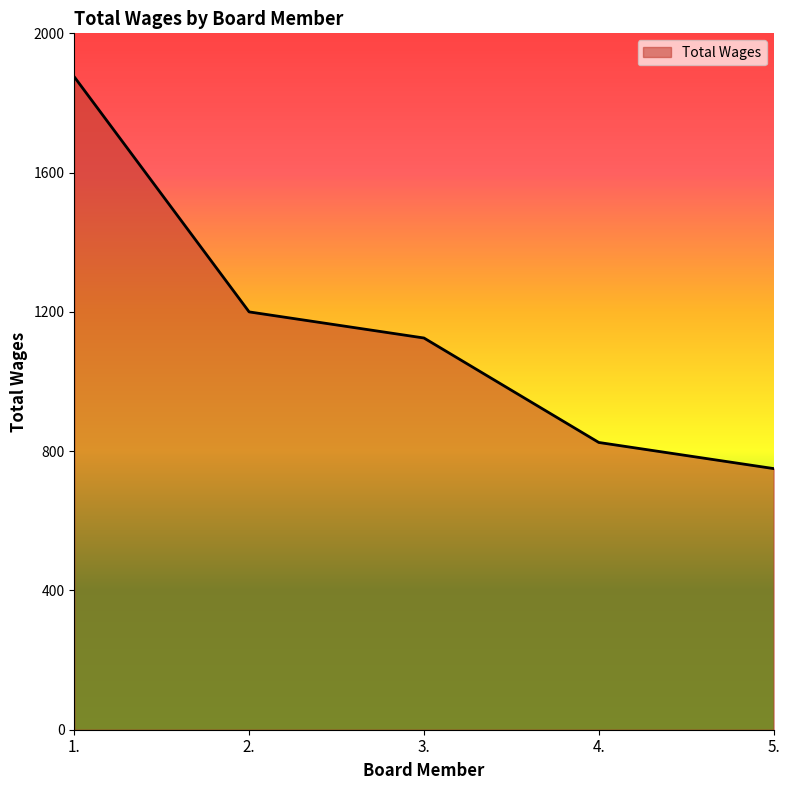

List the labels in order of value, largest first.

1., 2., 3., 4., 5.